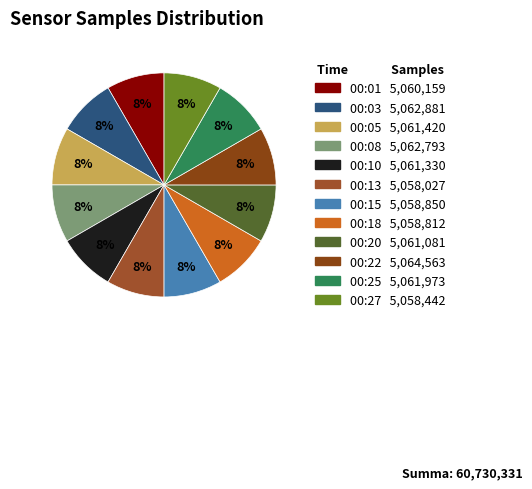

Is it true that 00:05 is 8% of the pie?

True